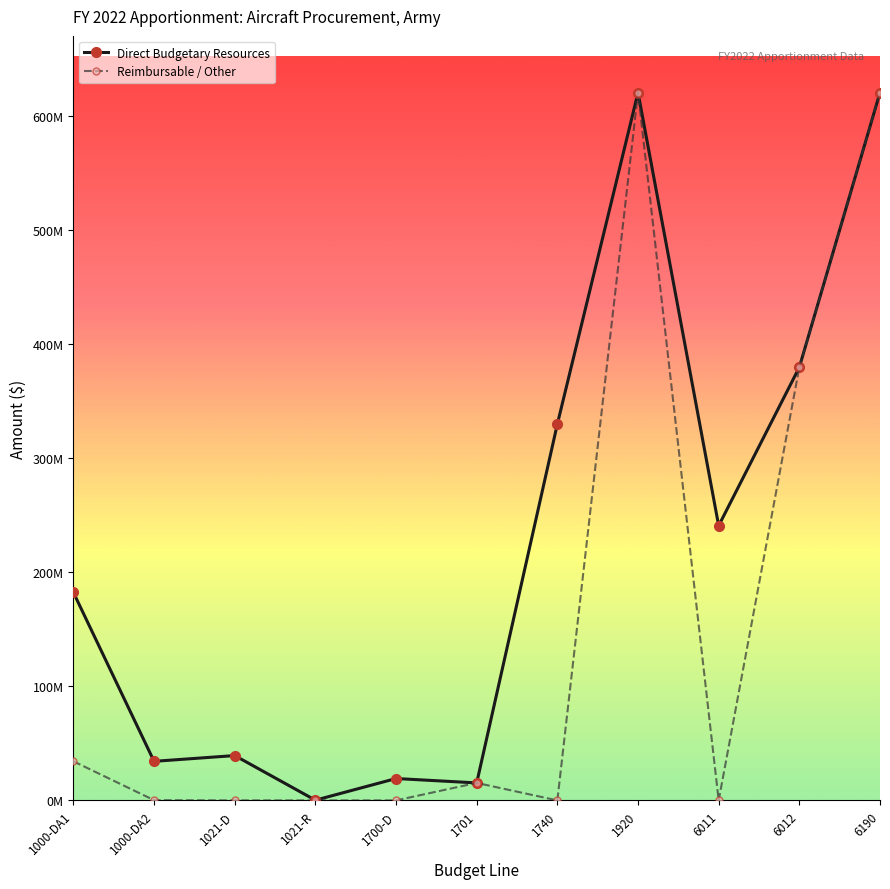

What is the highest value of the Direct Budgetary Resources series?

620357545